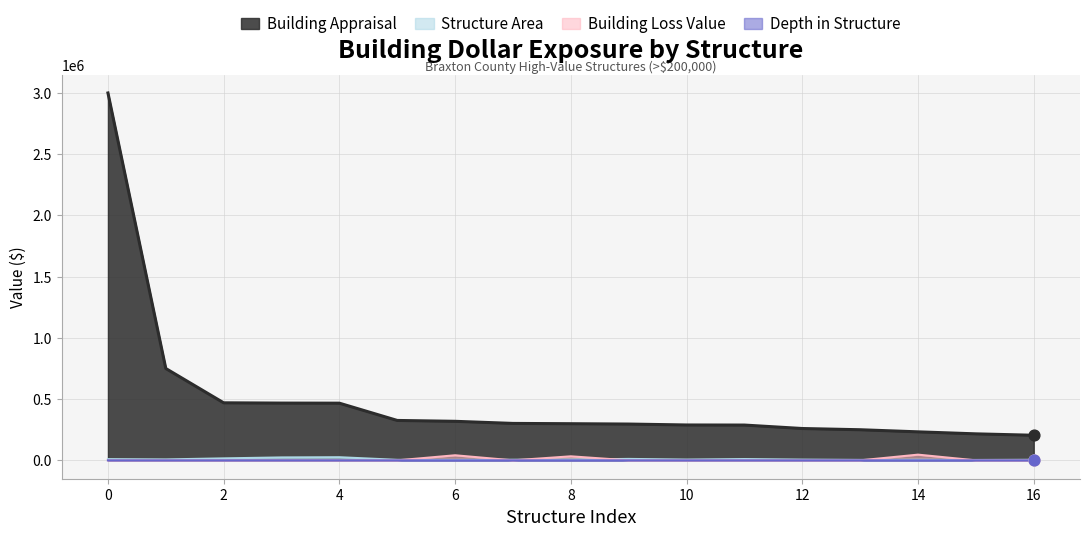

Which series has the widest spread of Y values?

Building Appraisal